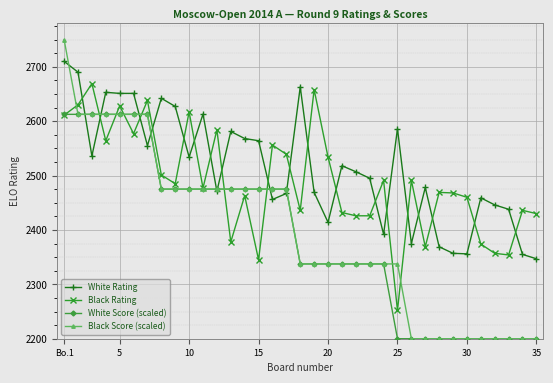

What is the value of the White Score (scaled) point at the 24th from the left?

2337.5